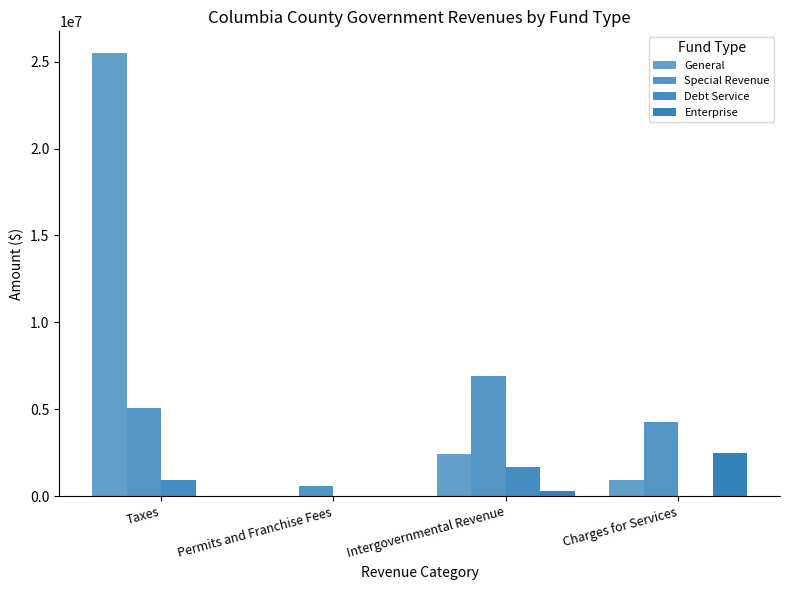

Is it true that Debt Service equals 730769 at Intergovernmental Revenue?

False